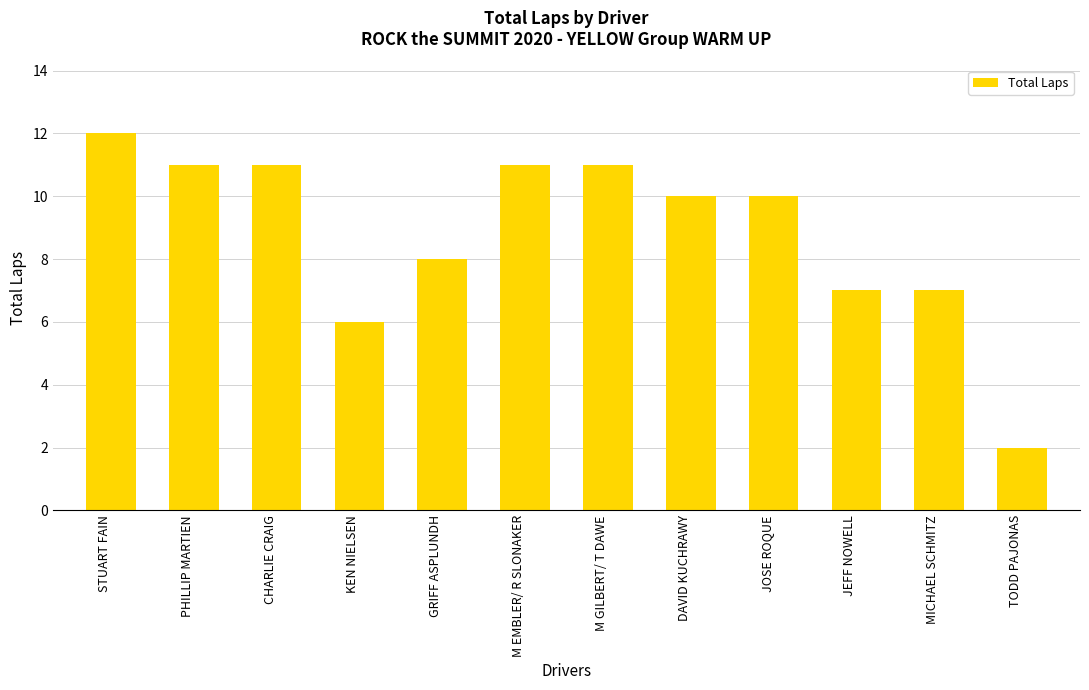

What is the difference between the values at GRIFF ASPLUNDH and PHILLIP MARTIEN?

3